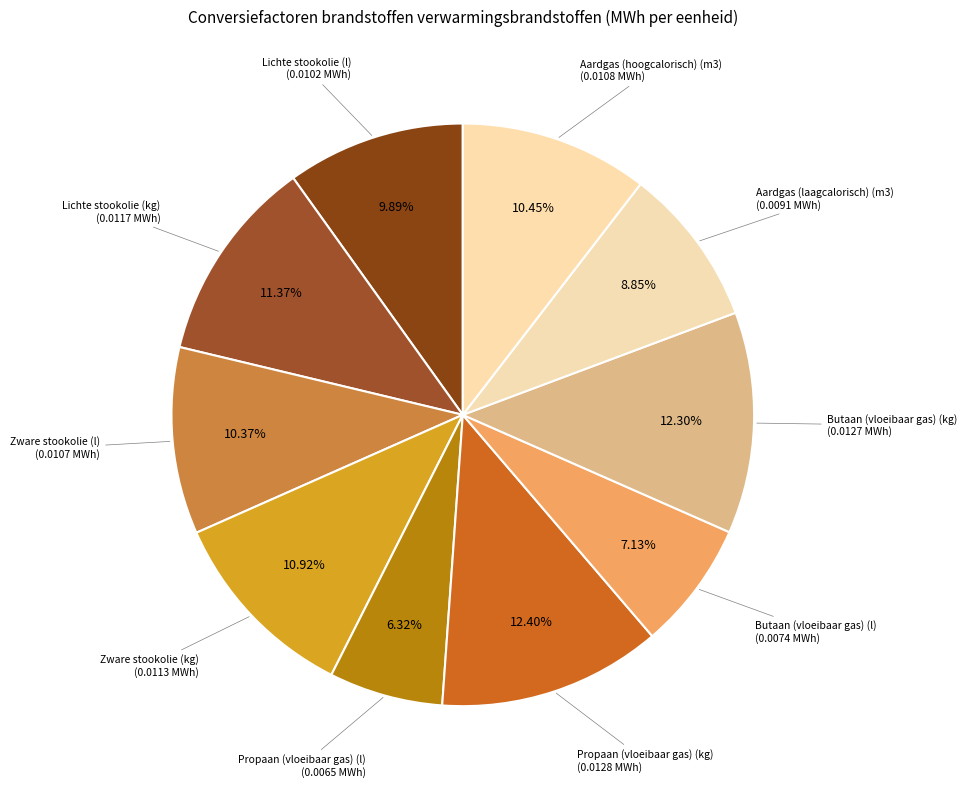

To the nearest percent, what is the combined percentage of Aardgas (hoogcalorisch) (m3) and Lichte stookolie (kg)?

22%